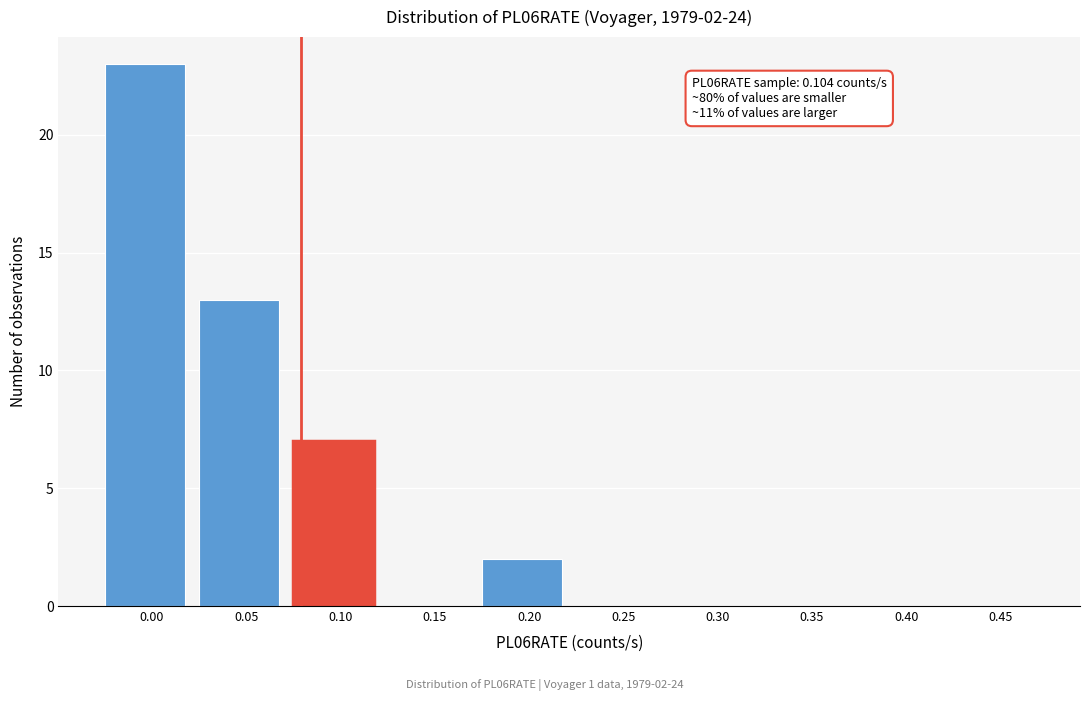

Reading left to right, extract all data points from this chart.

0.00=23	0.05=13	0.10=7	0.15=0	0.20=2	0.25=0	0.30=0	0.35=0	0.40=0	0.45=0